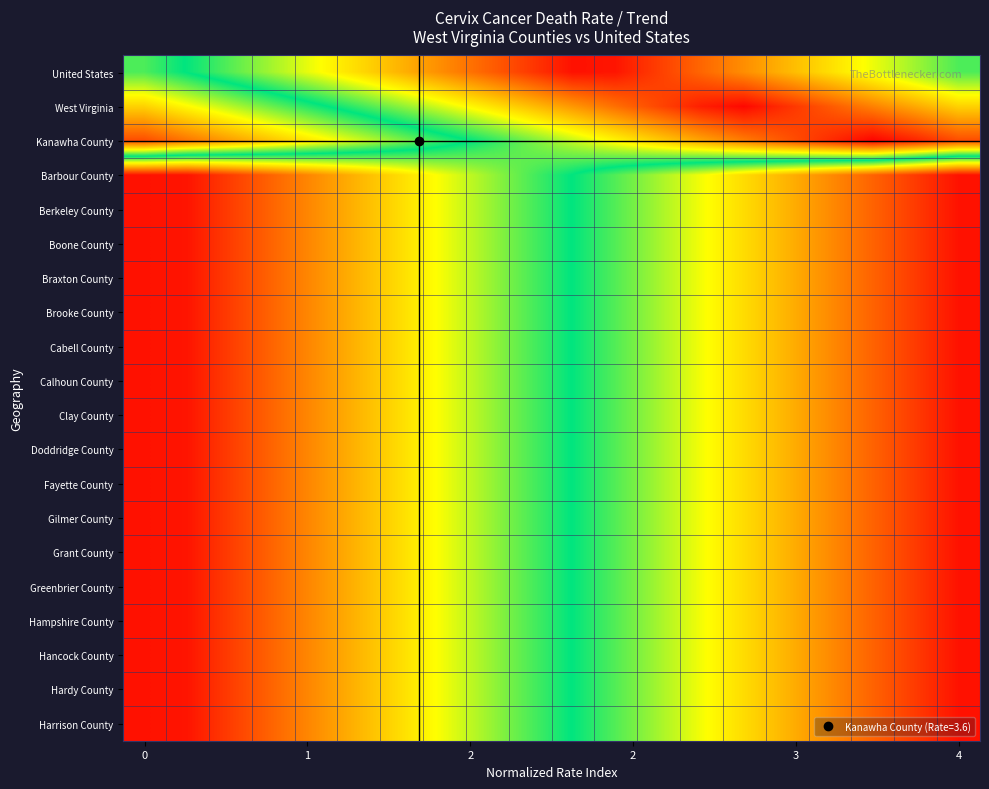

What is the greatest value displayed?

1.0